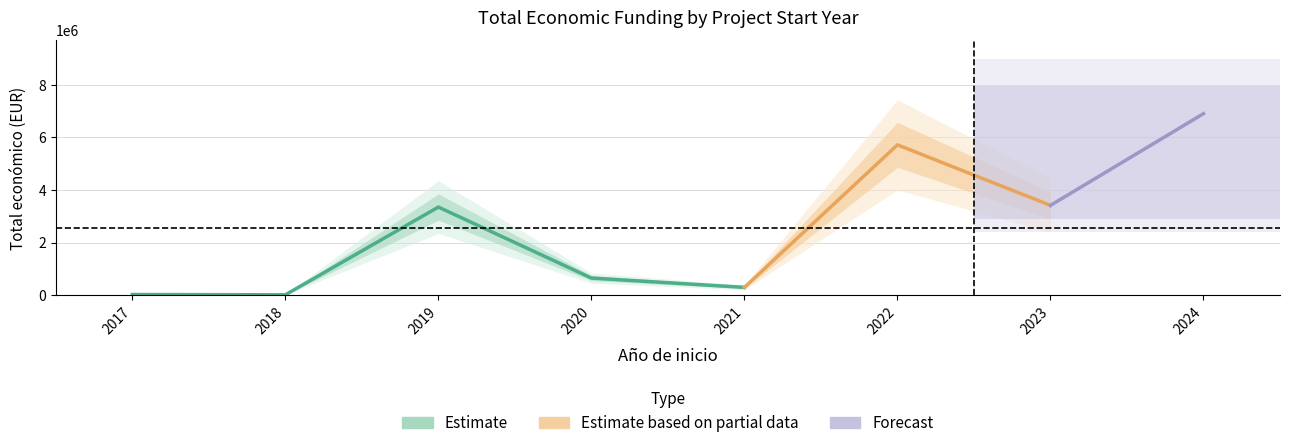

What is the sum of all values?

20353664